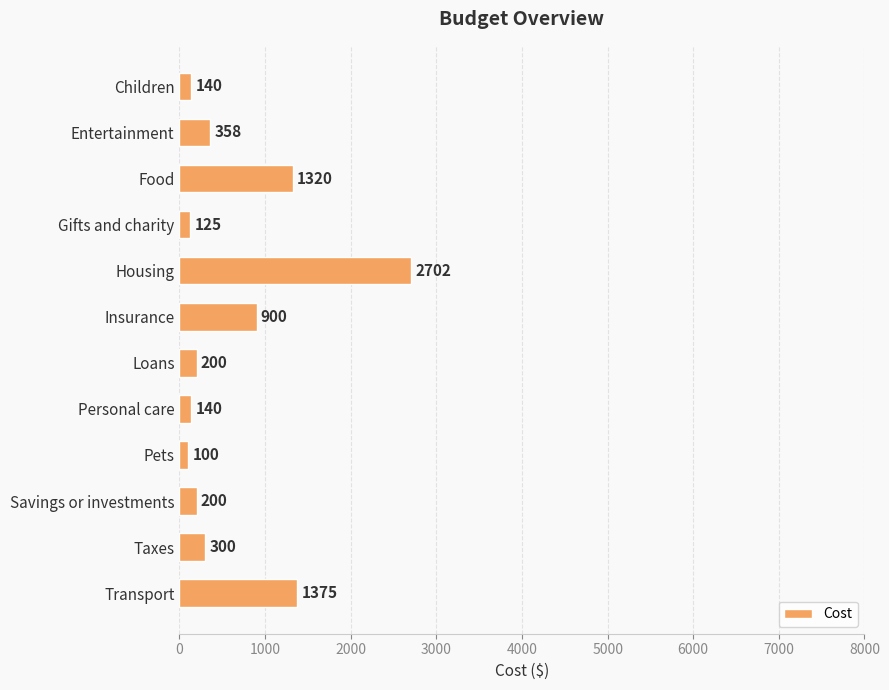

Reading bottom to top, extract all data points from this chart.

1375	300	200	100	140	200	900	2702	125	1320	358	140